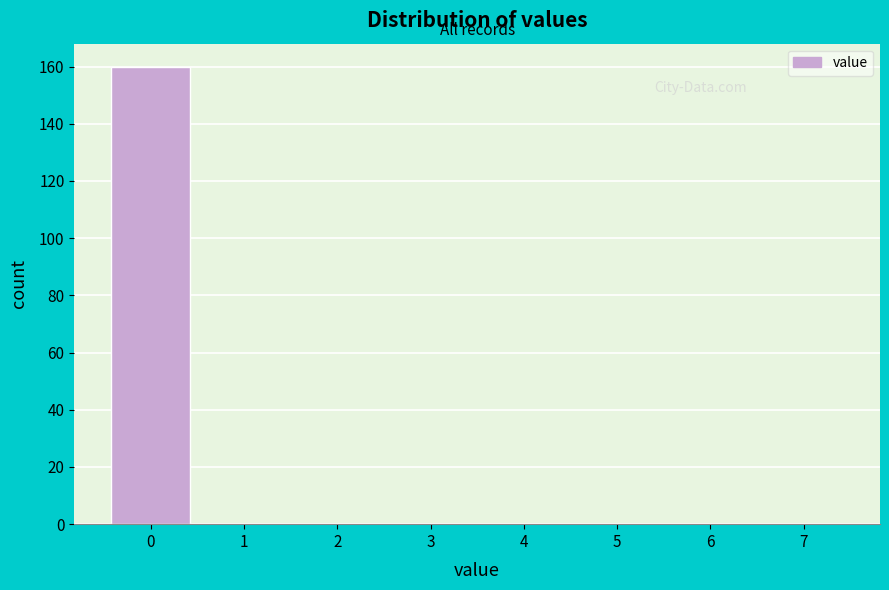

Over which range of the x-axis is the bar tallest?

-0.5 to 0.5